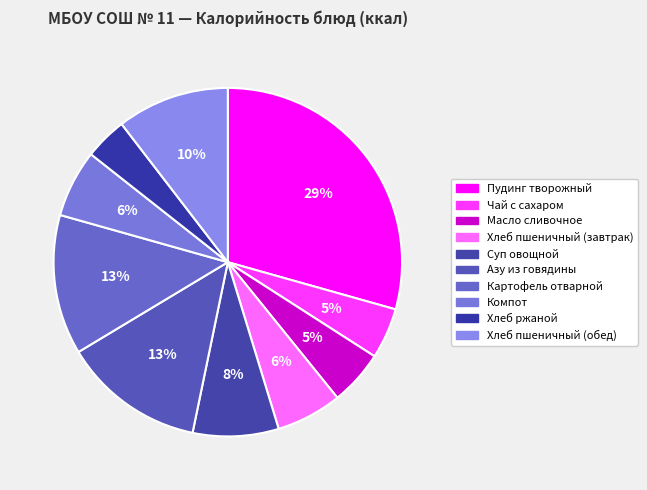

To the nearest percent, what is the average slice percentage?

10%